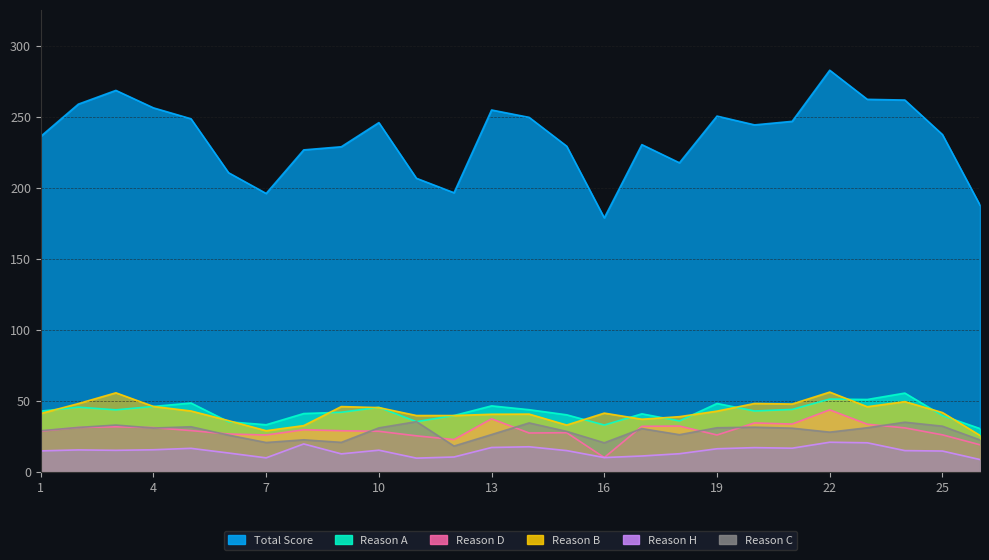

Which series has the largest total across all categories?

Total Score